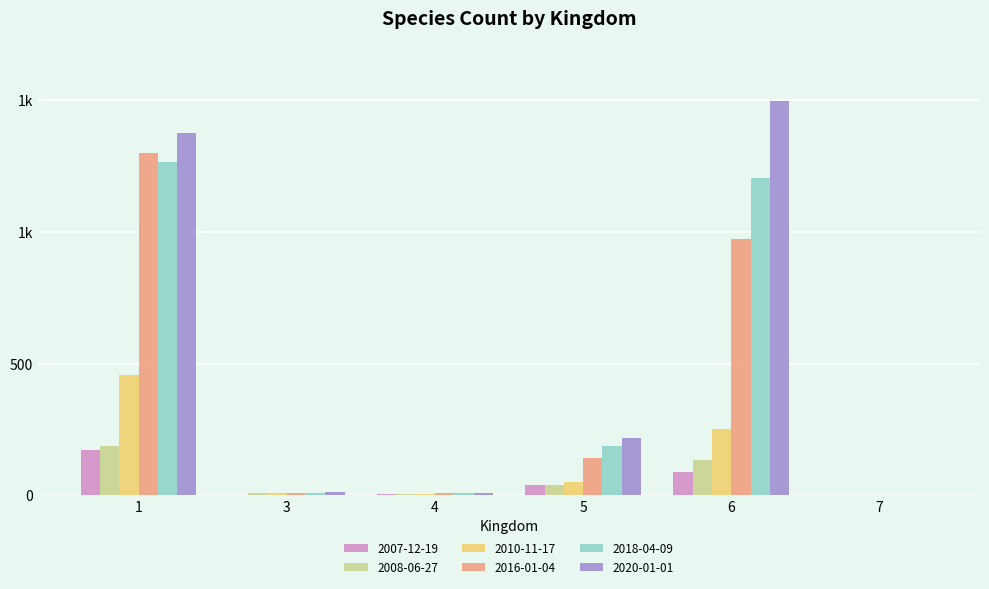

Rank the categories by 2008-06-27 value from lowest to highest.

7, 4, 3, 5, 6, 1